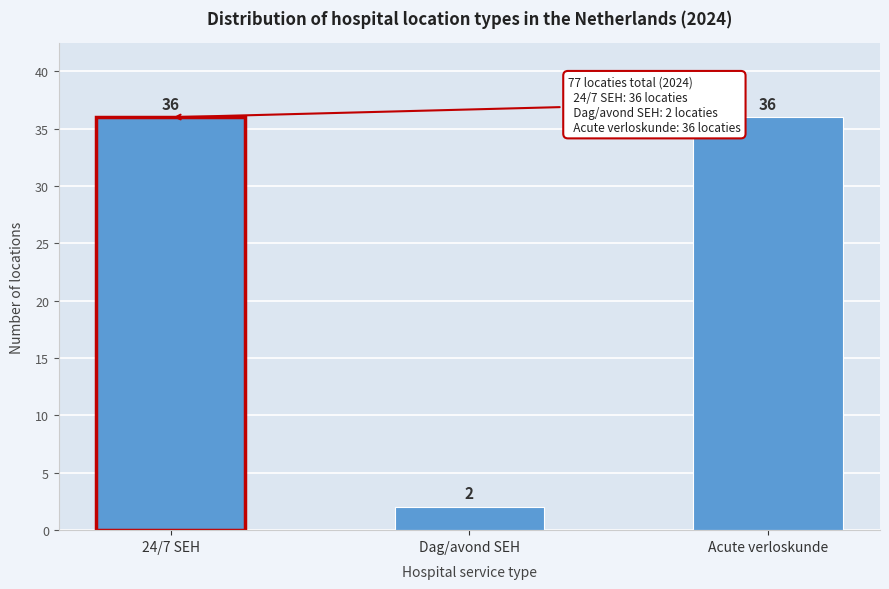

Reading right to left, list all the values displayed in this chart.

Acute verloskunde=36	Dag/avond SEH=2	24/7 SEH=36